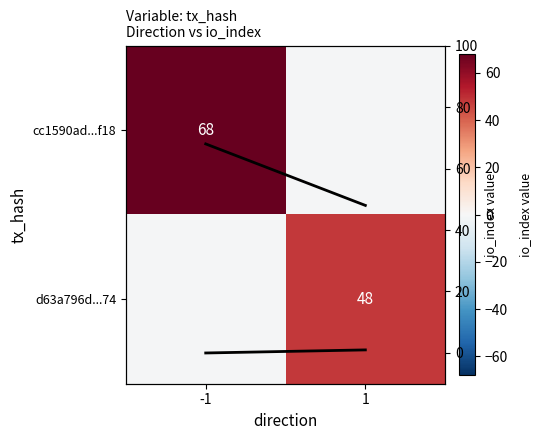

What is the spread (max minus min) of values at 1?

49